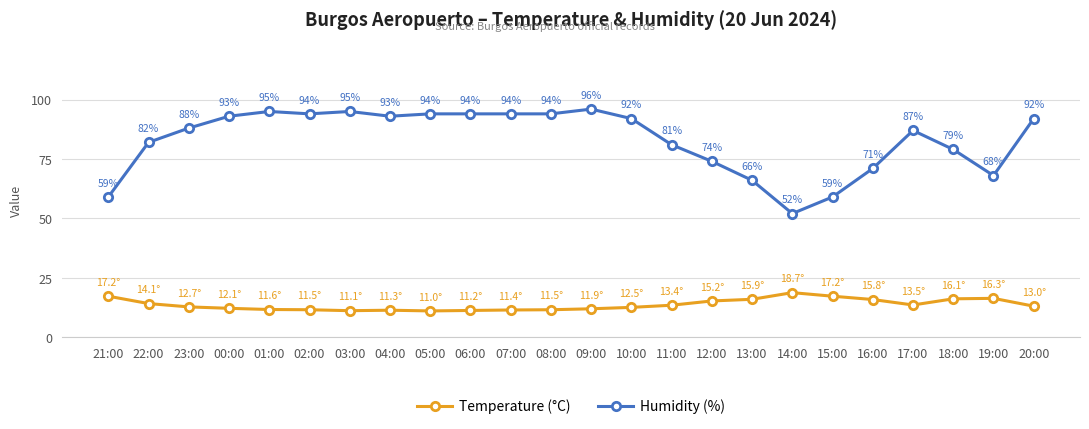

Is this an area chart (filled region under the line)?

No